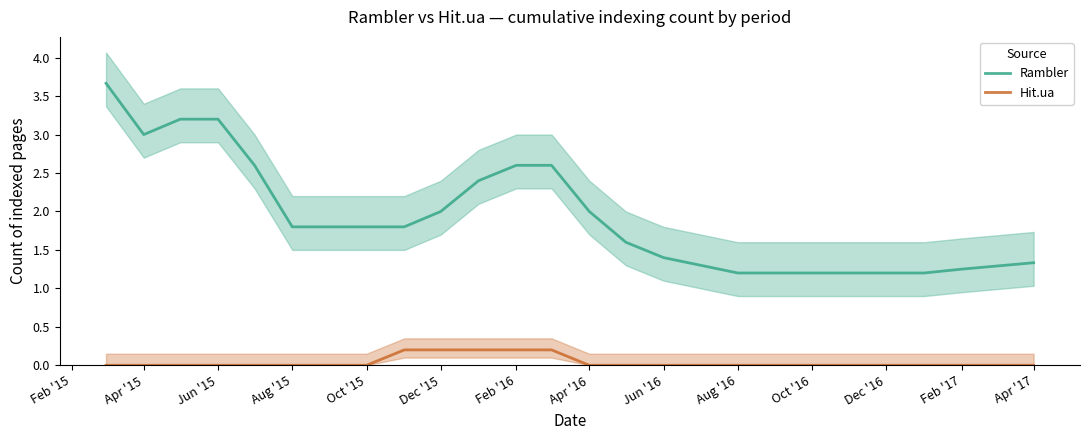

True or false: Rambler and Hit.ua cross at least once.

False